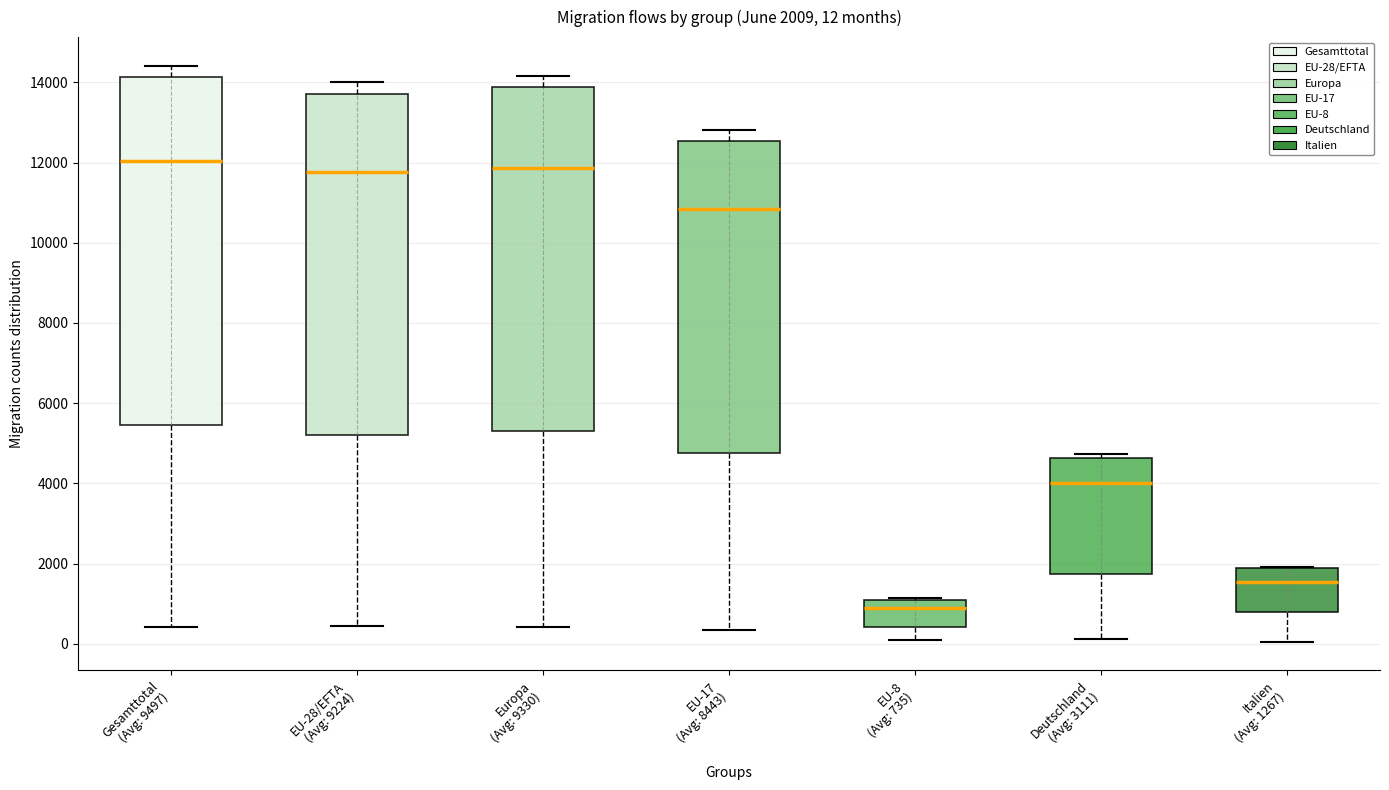

Which box's median line is the lowest?

EU-8 (Avg: 735)